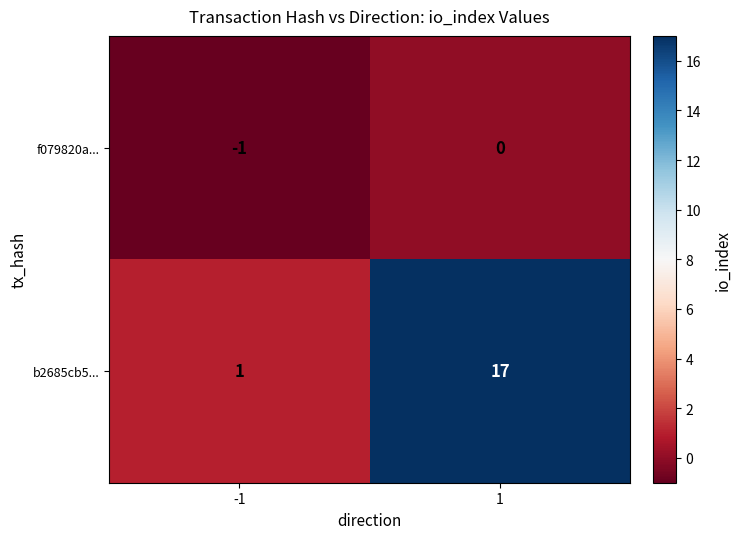

The value of b2685cb5... at -1 is 1. True or false?

True